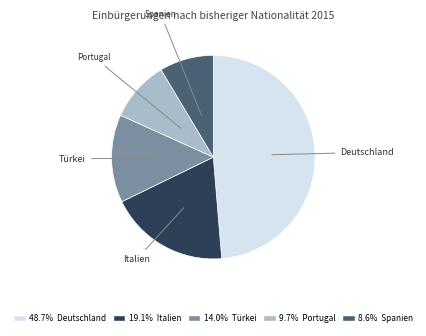

Do Portugal and Deutschland together represent more than half of the pie?

Yes